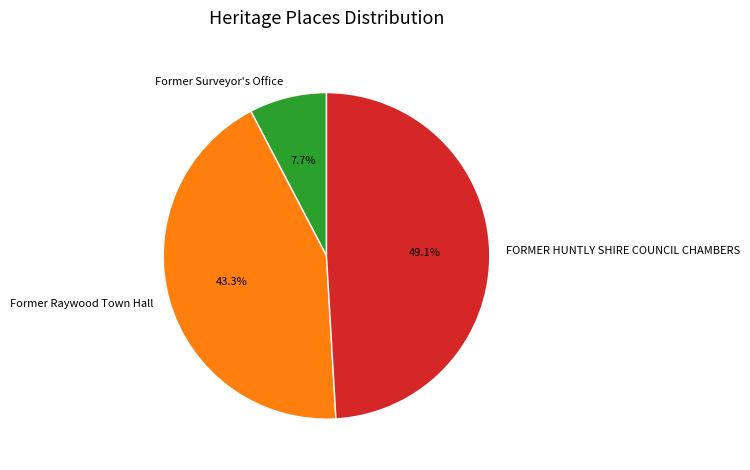

Rank the categories by value from highest to lowest.

FORMER HUNTLY SHIRE COUNCIL CHAMBERS, Former Raywood Town Hall, Former Surveyor's Office